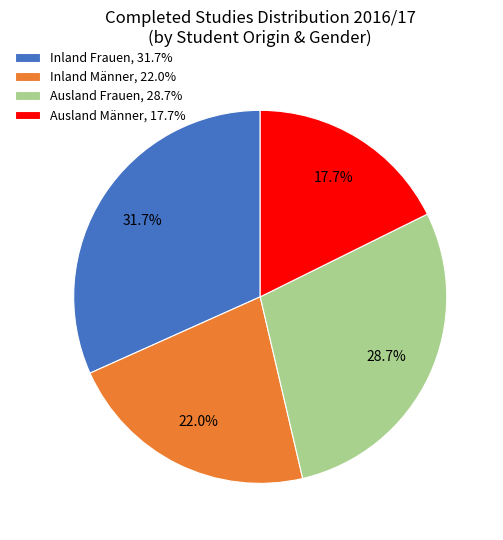

How much of the chart is everything except Inland Männer, 22.0%?

78.0%